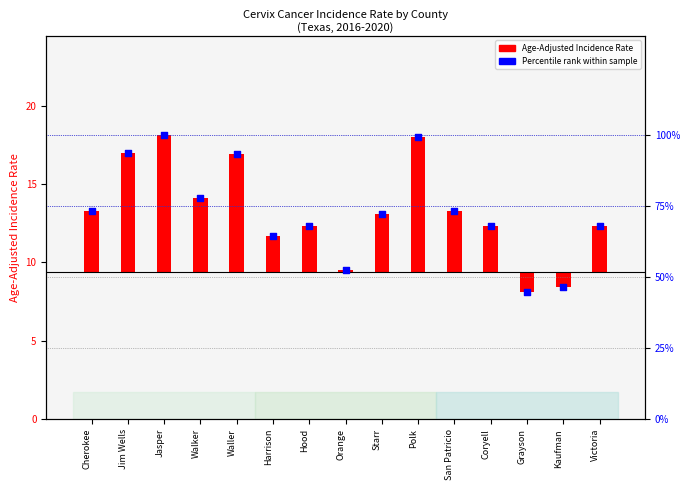

Which has a higher value, Jim Wells or Cherokee?

Jim Wells